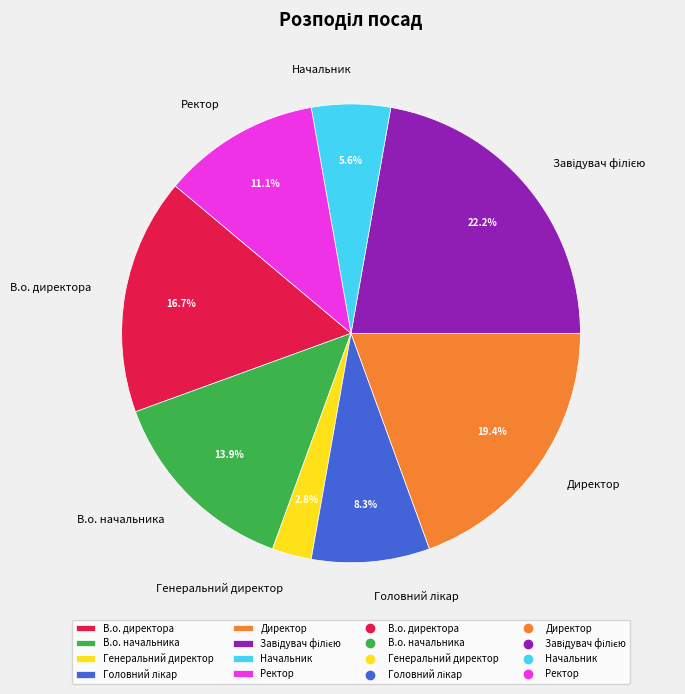

Combined, what portion of the pie is Директор and Генеральний директор?

22.2%